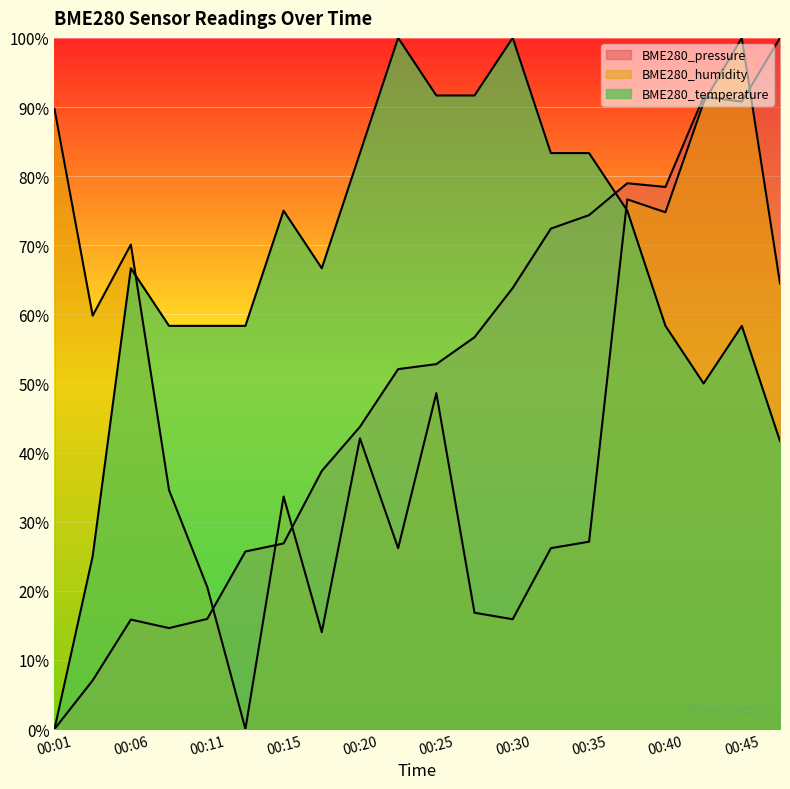

At how many categories does at least one series exceed 28?

20